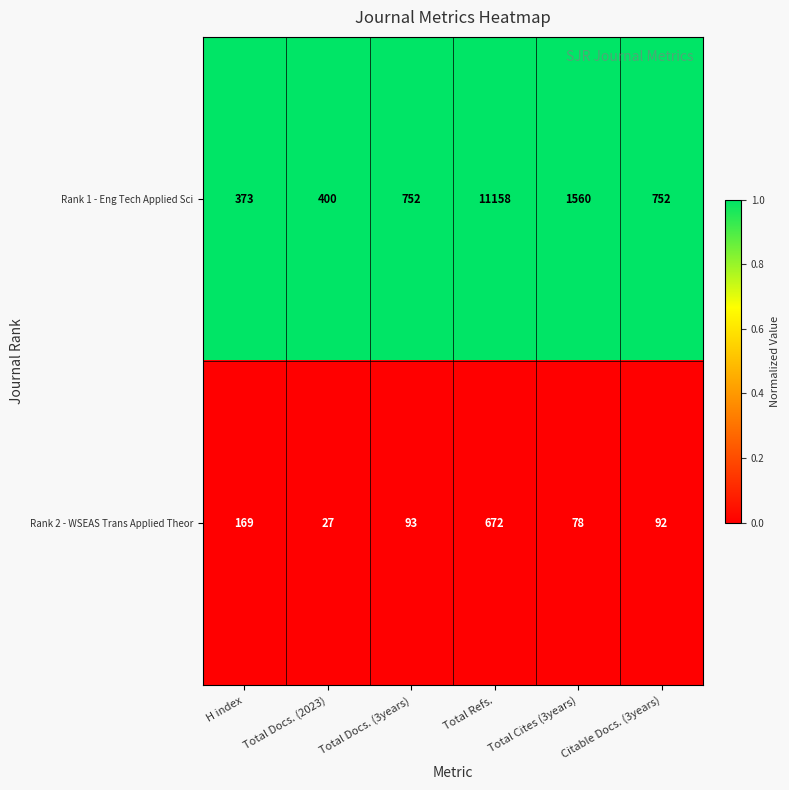

What is the greatest value displayed?

11158